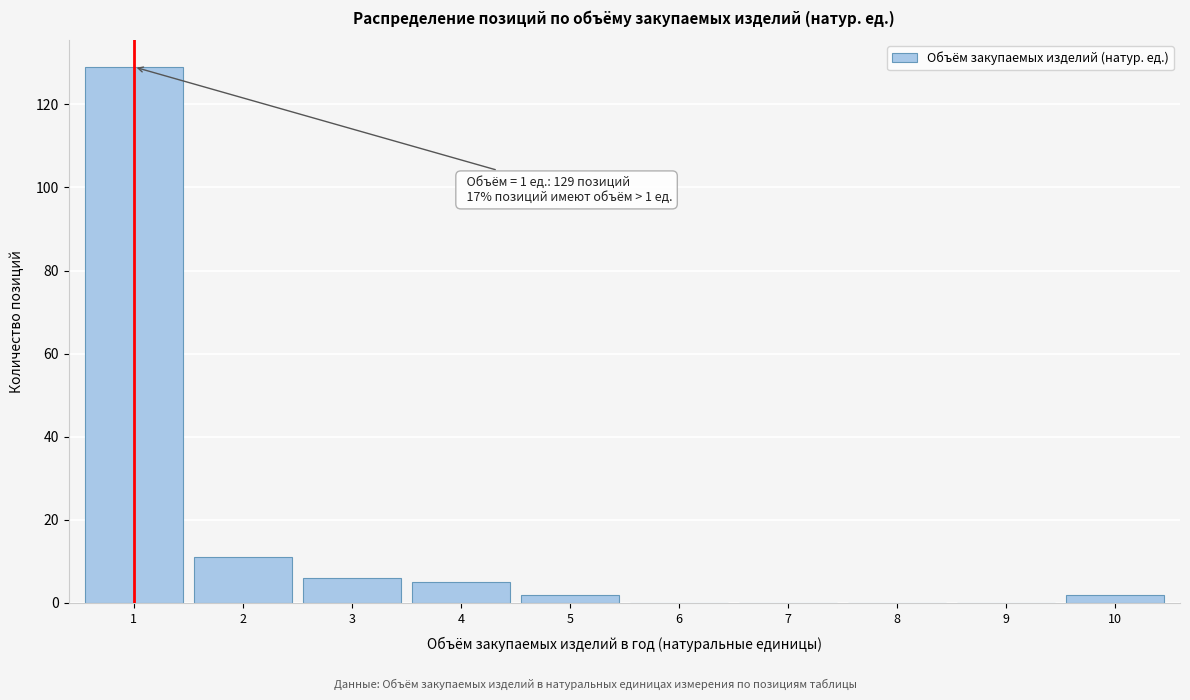

Reading right to left, list all the values displayed in this chart.

10=2	9=0	8=0	7=0	6=0	5=2	4=5	3=6	2=11	1=129